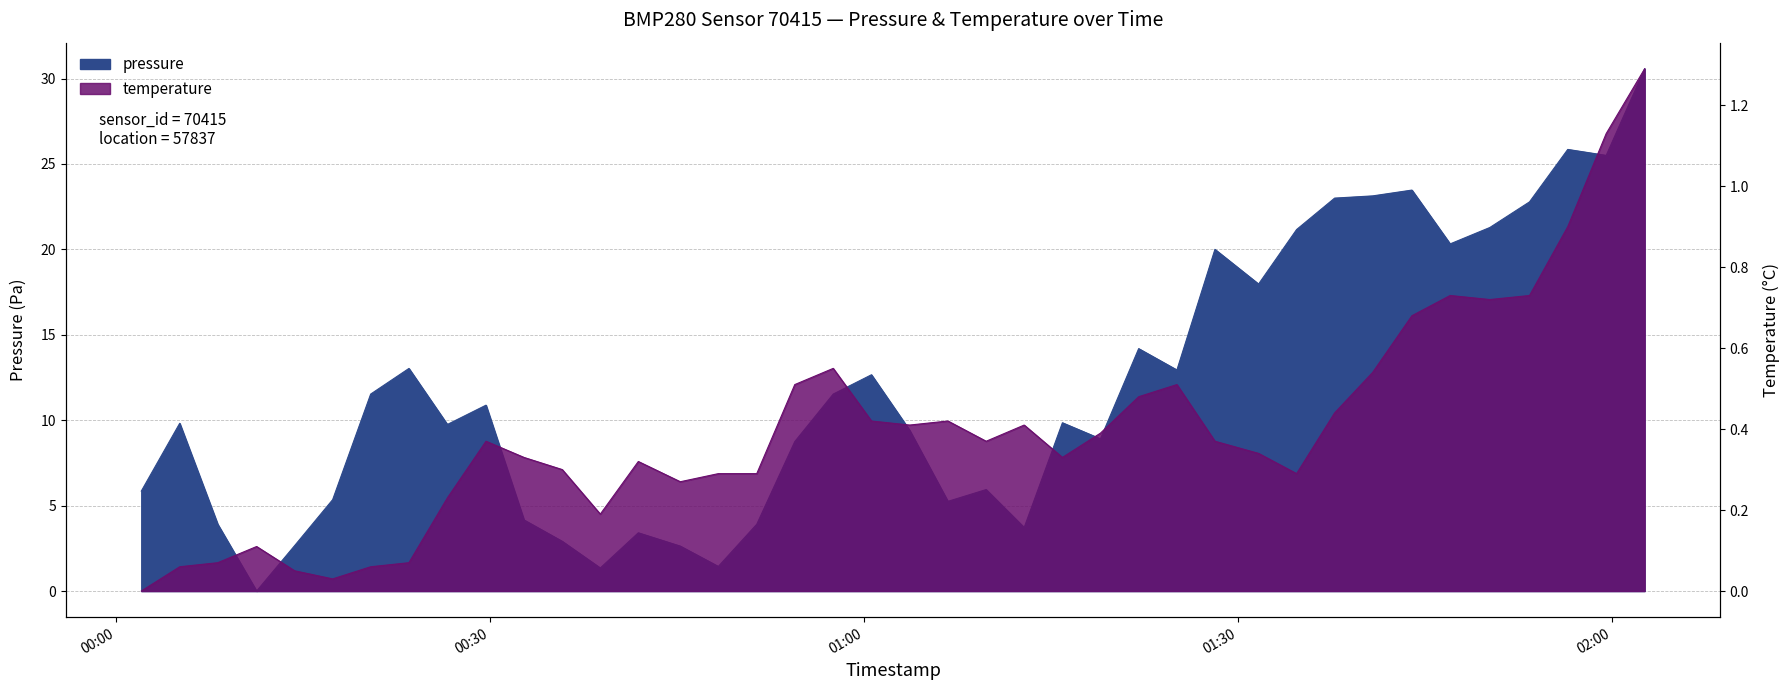

Is the value of pressure at 2022-12-18T01:28:08 greater than the value of temperature at 2022-12-18T00:08:09?

Yes